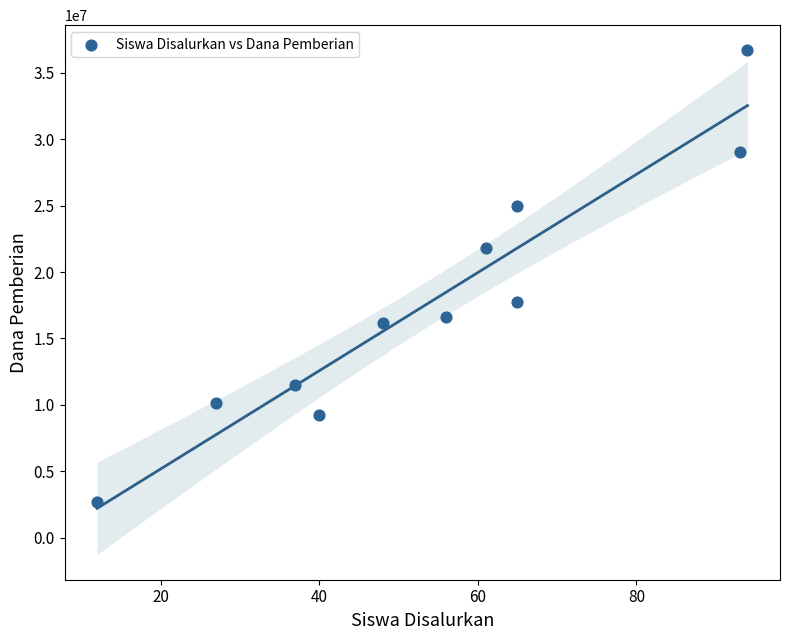

What is the range of Y values (max minus min)?

33975000